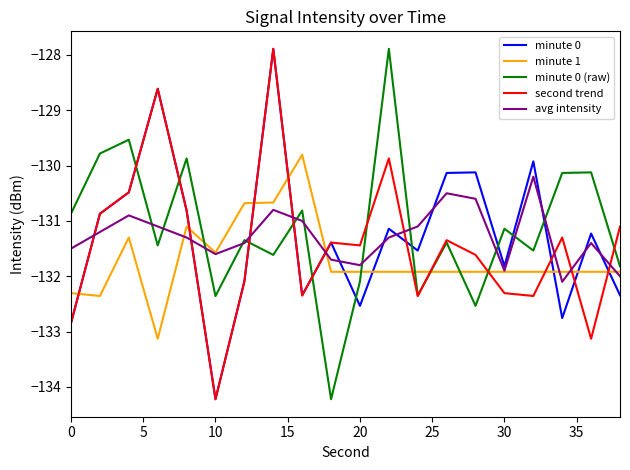

True or false: minute 0 (raw) and avg intensity intersect in this chart.

True